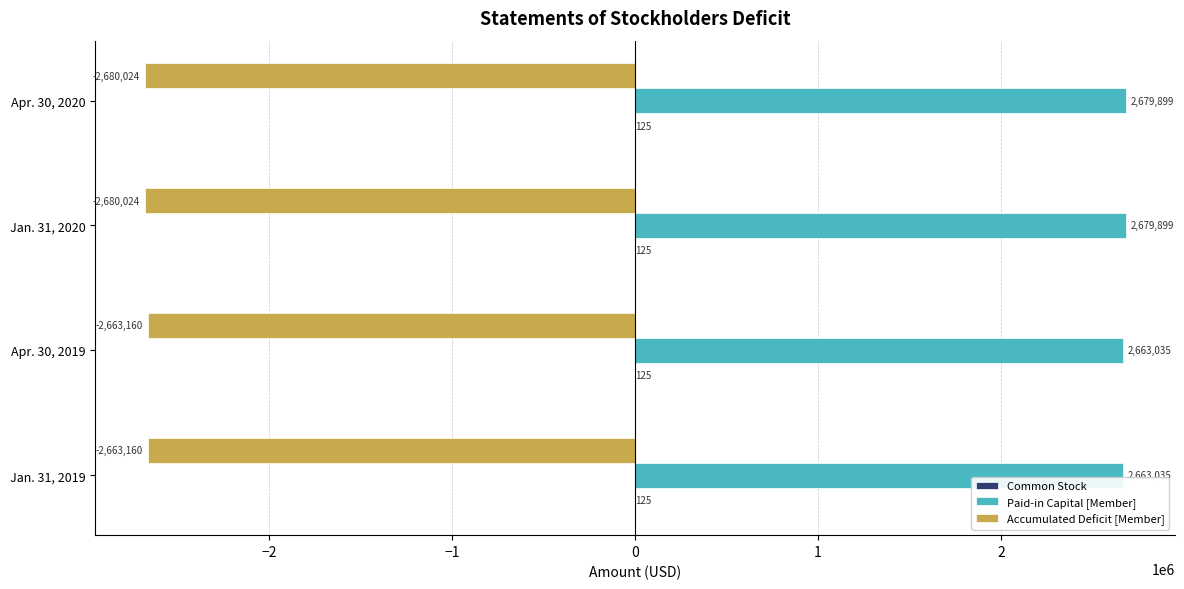

What is the sum of the Paid-in Capital [Member] values at Apr. 30, 2020 and Jan. 31, 2019?

5342934